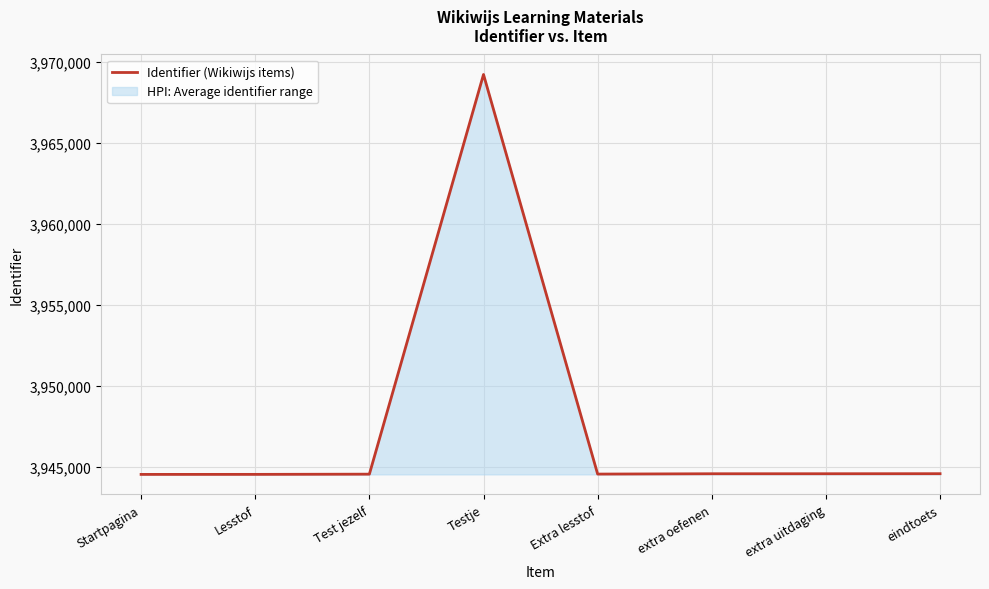

How many data points are less than 3944582?

4